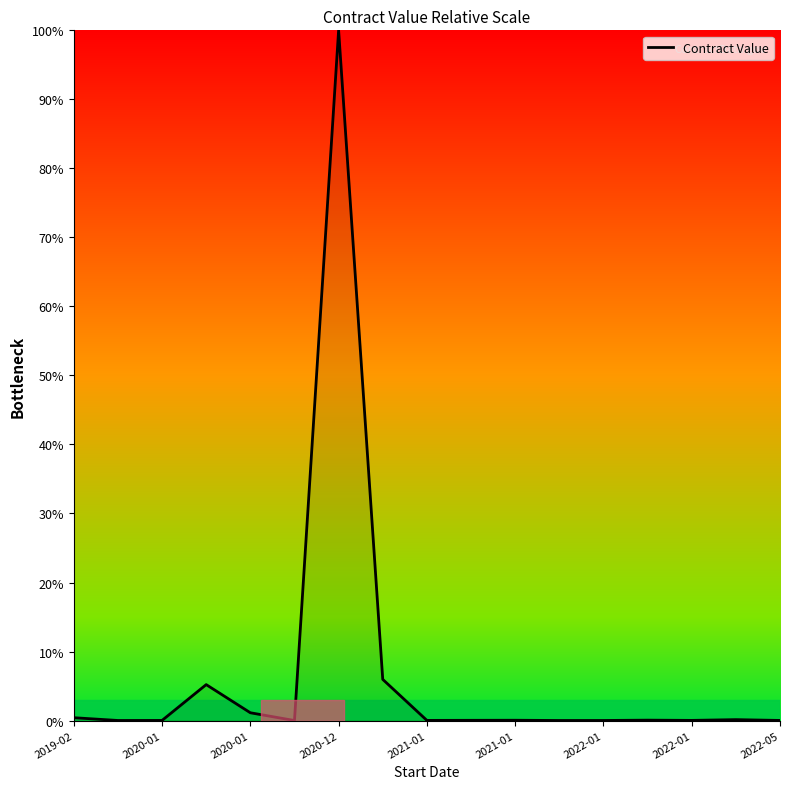

What is the difference between the maximum and minimum values?

100.0